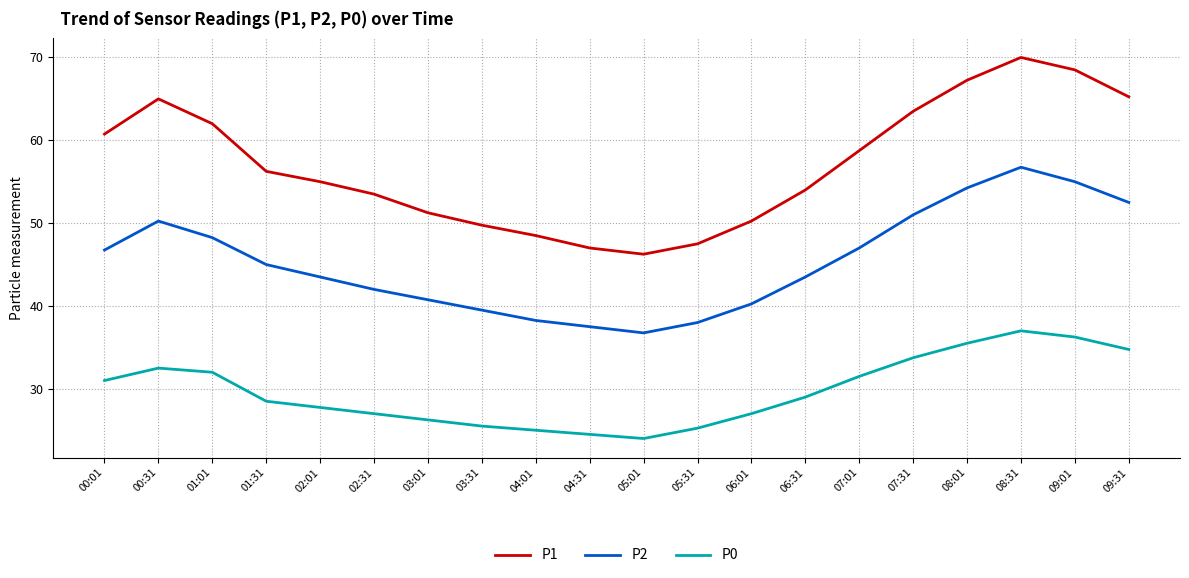

Which label corresponds to the largest value in the chart?

08:31